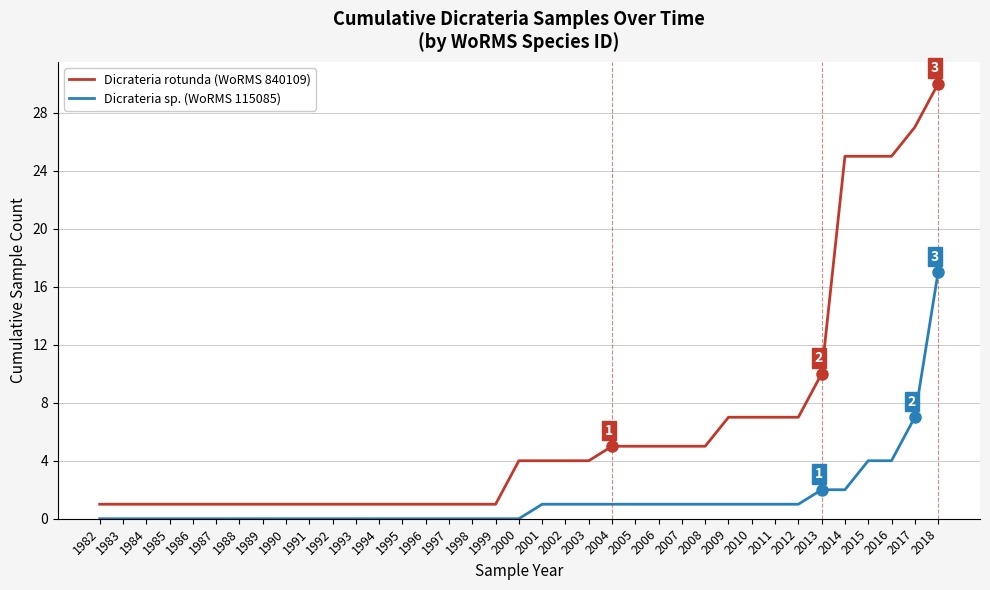

Is it true that Dicrateria sp. (WoRMS 115085) equals 0 at 1993?

True